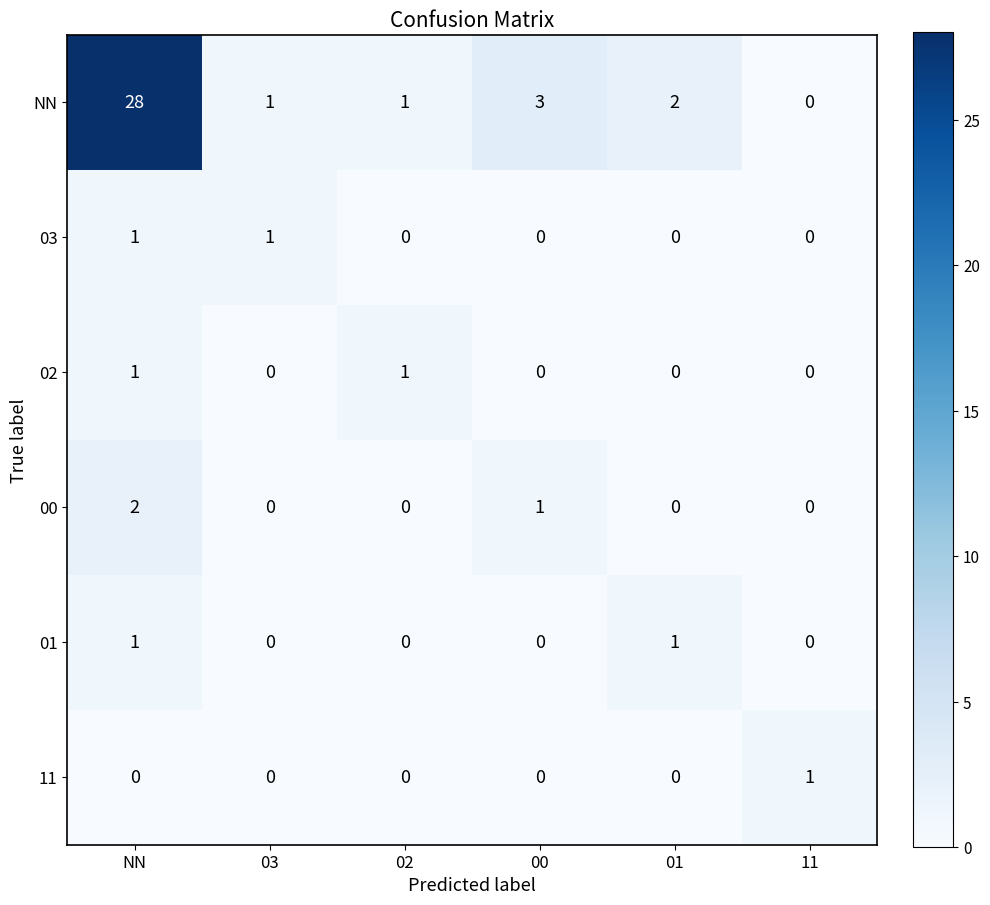

What is the difference between the maximum and minimum values in the NN series?

28